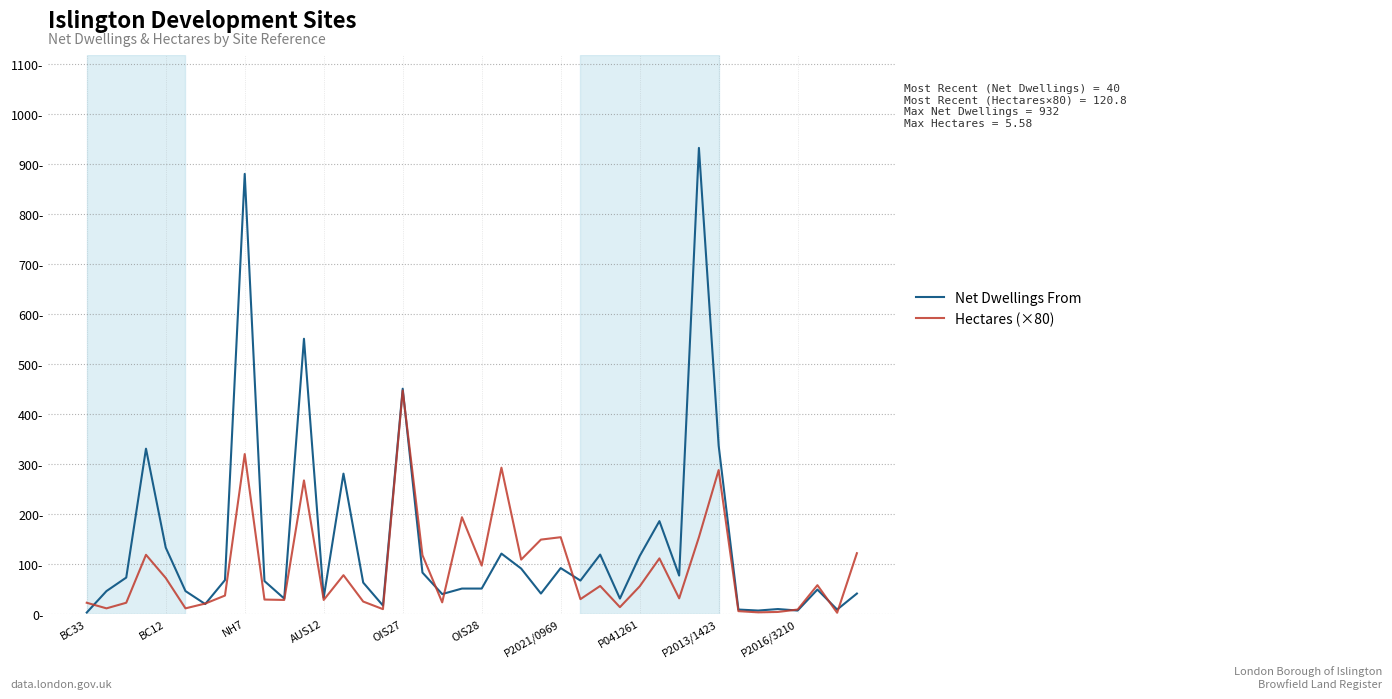

Does the chart display data point markers on the line(s)?

No